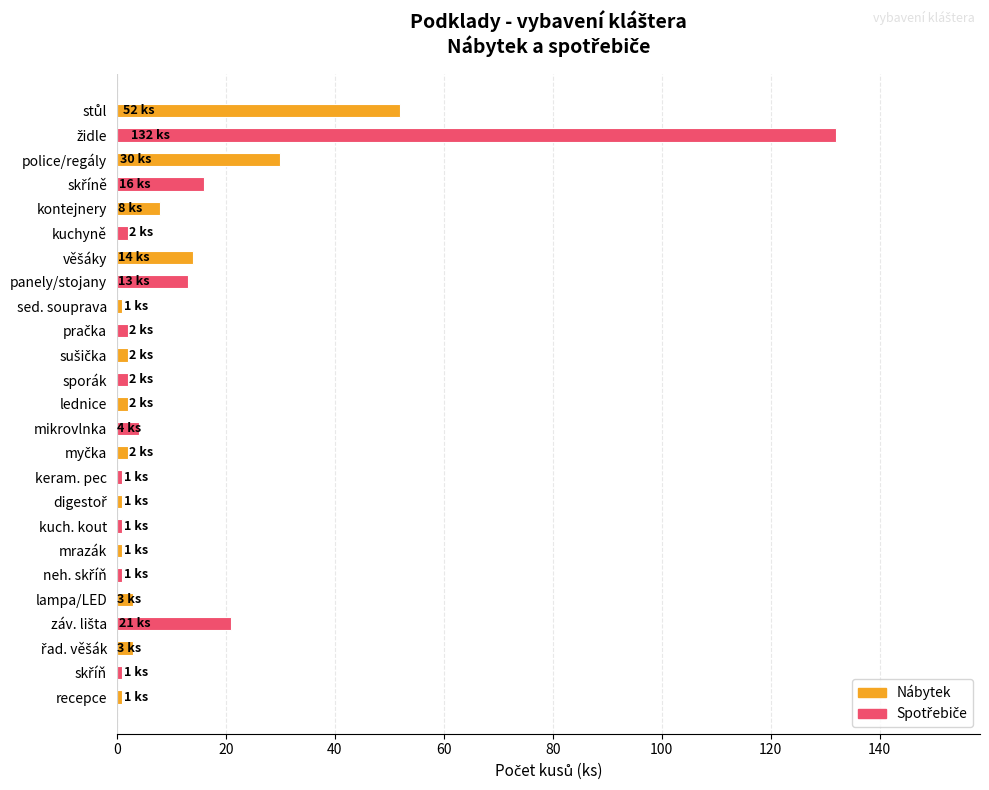

What is the maximum value shown in the chart?

132